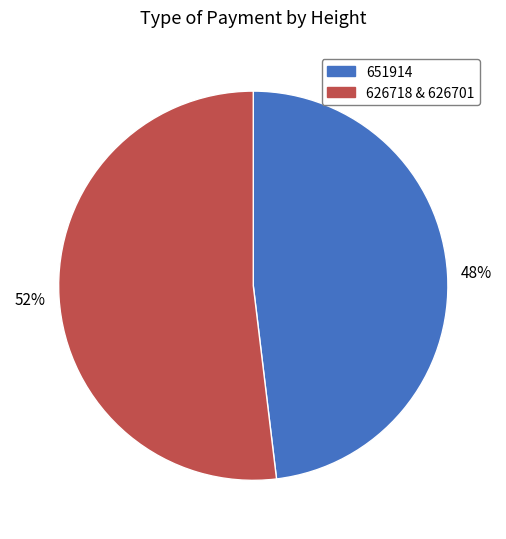

Combined, do 626718 & 626701 and 651914 account for over 50%?

Yes